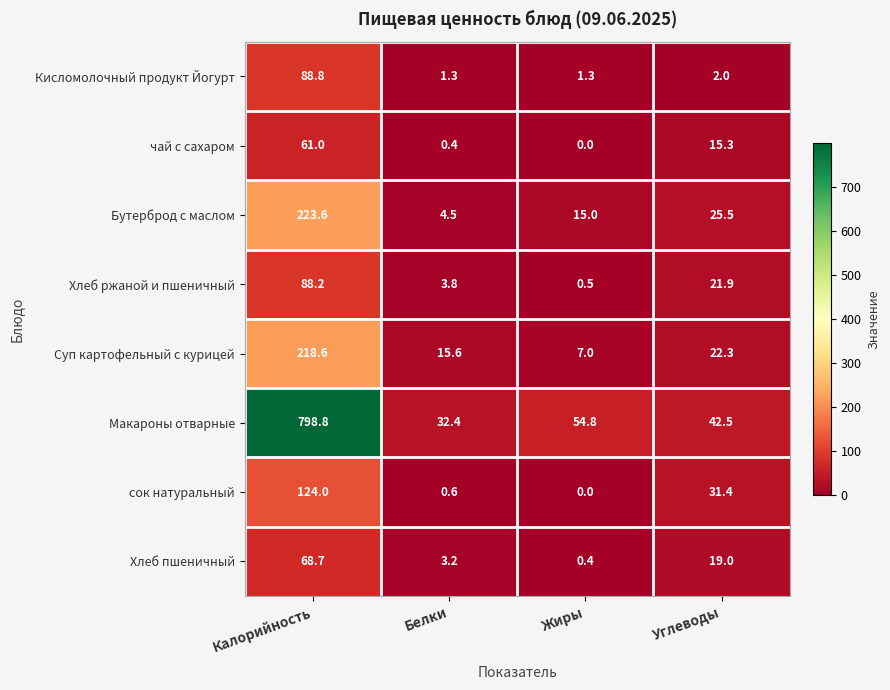

Between Жиры and Углеводы, which series saw the biggest shift?

сок натуральный